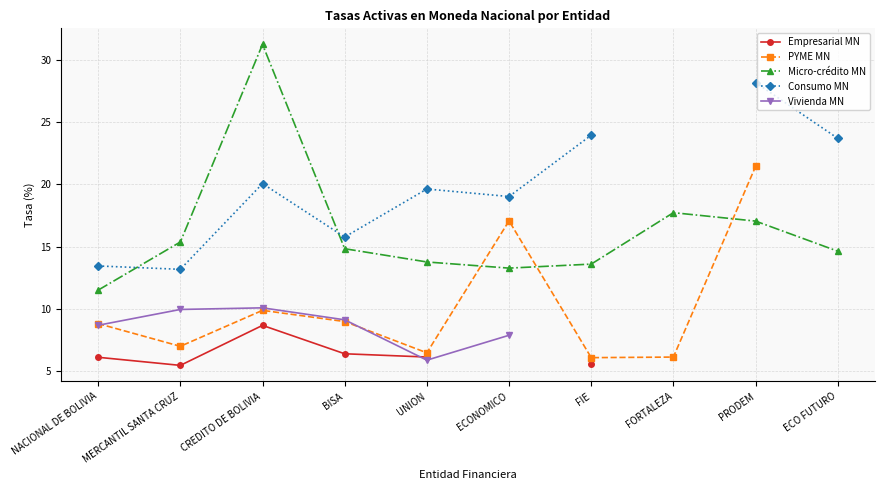

Does the chart have visible grid lines?

Yes